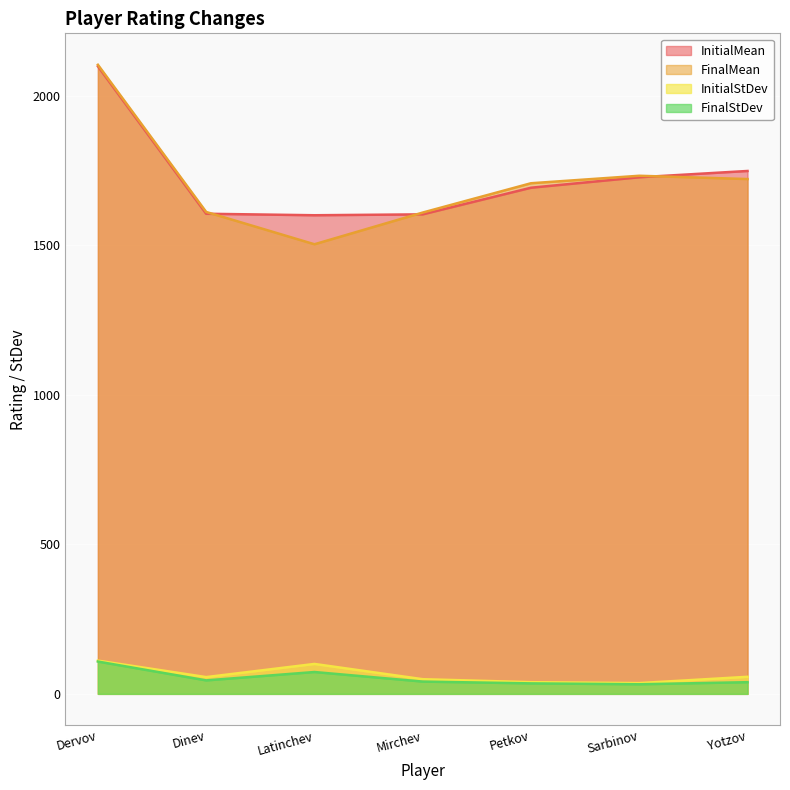

The value of InitialMean at Petkov is 1042. True or false?

False